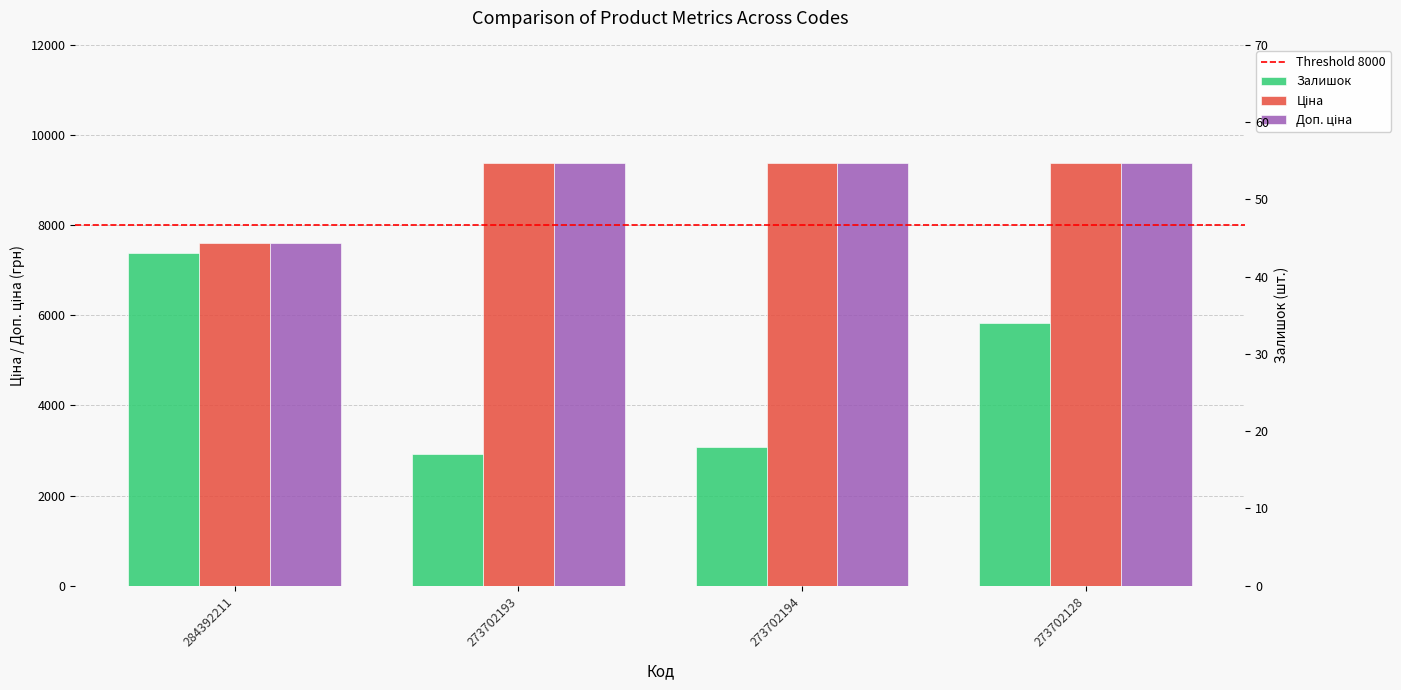

Reading left to right, extract all data points from this chart.

Залишок: 43.0	17.0	18.0	34.0
Ціна: 7596.5	9384.0	9384.0	9384.0
Доп. ціна: 7596.5	9384.0	9384.0	9384.0